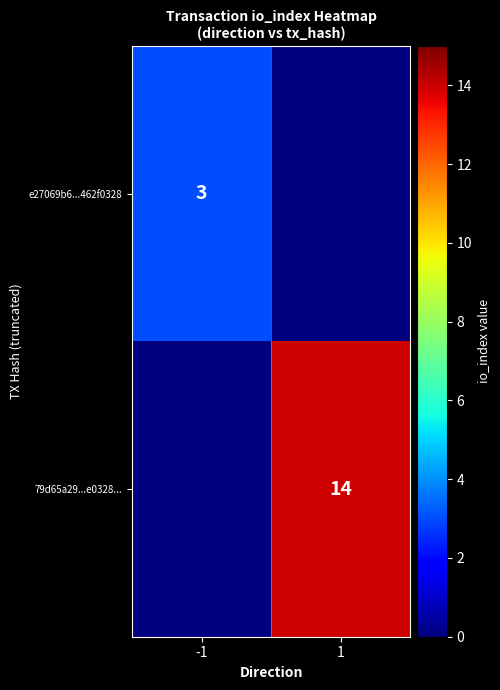

True or false: e27069b6...462f0328 has a value of 1 at -1.

False